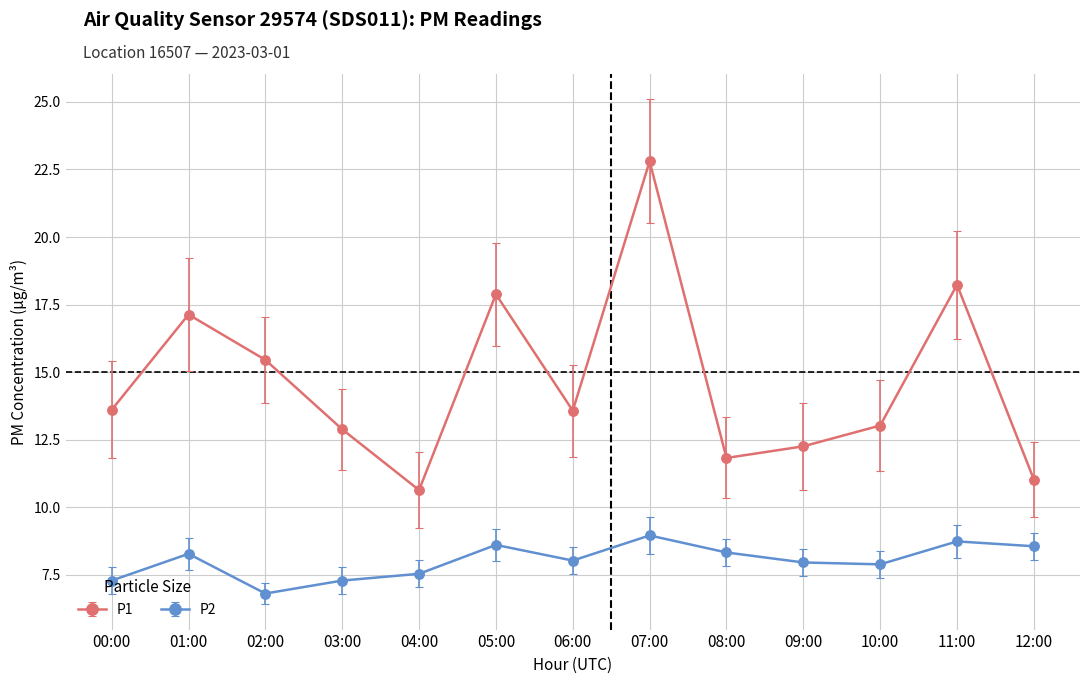

Is it true that P1 equals 17.1 at 01:00?

True